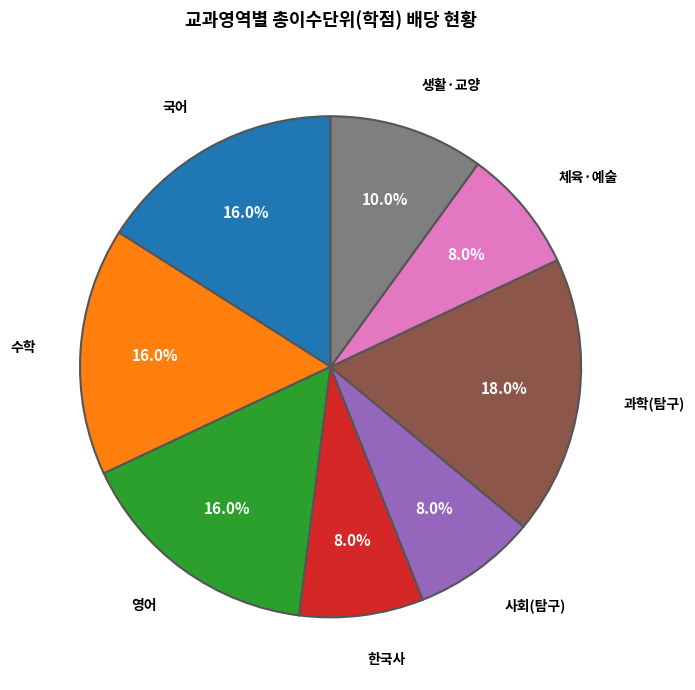

To the nearest percent, what is the average slice percentage?

12%